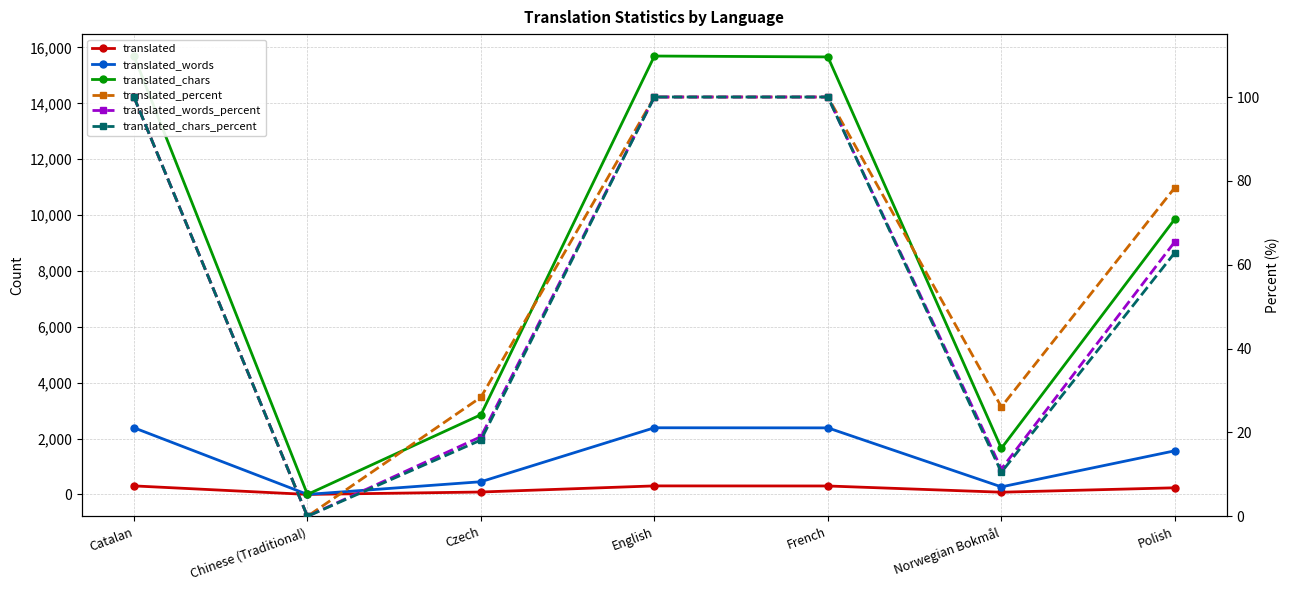

How many values in the translated_chars series exceed 9858?

3